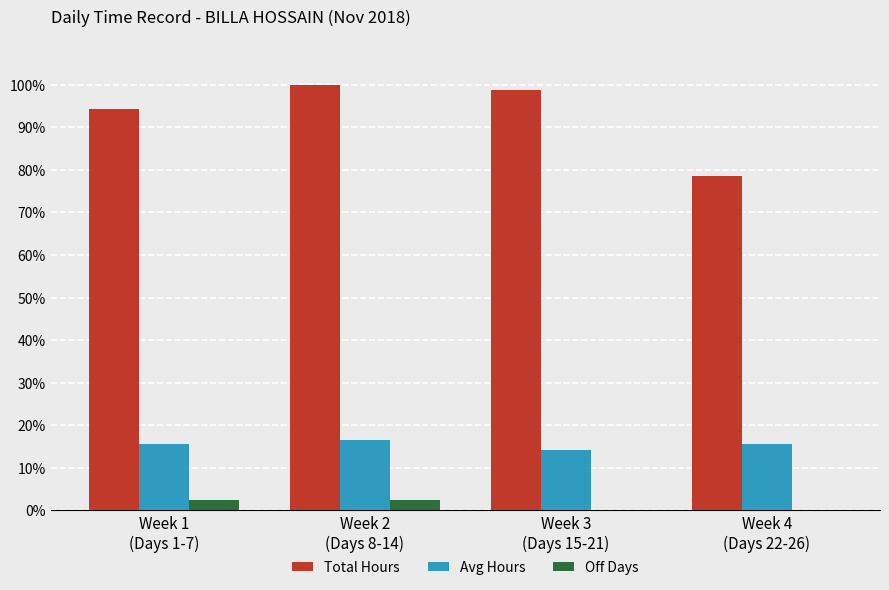

What are all the series names shown in the legend?

Total Hours, Avg Hours, Off Days